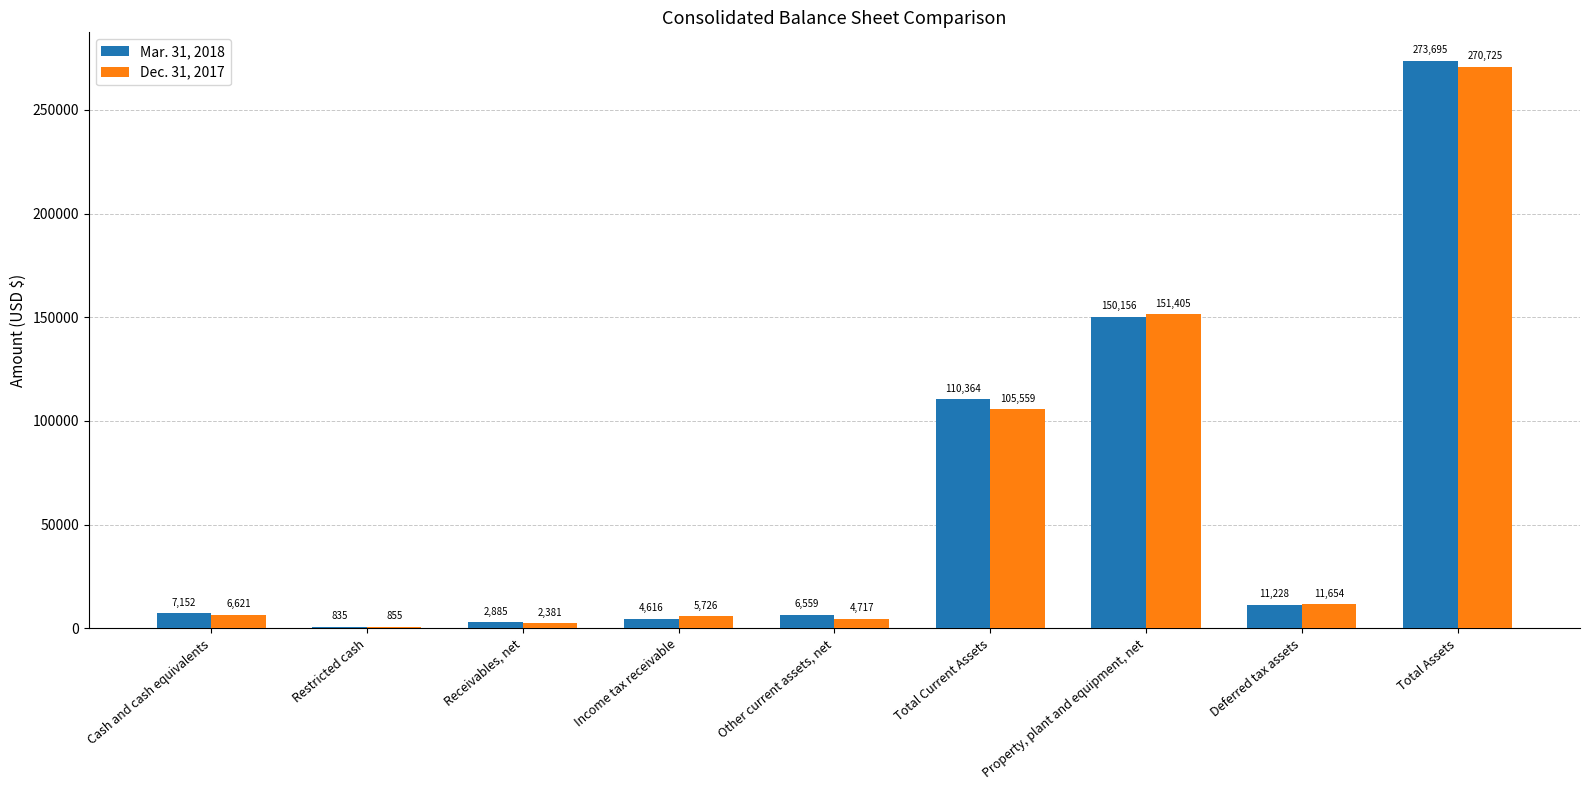

The value of Dec. 31, 2017 at Total Assets is 270725. True or false?

True